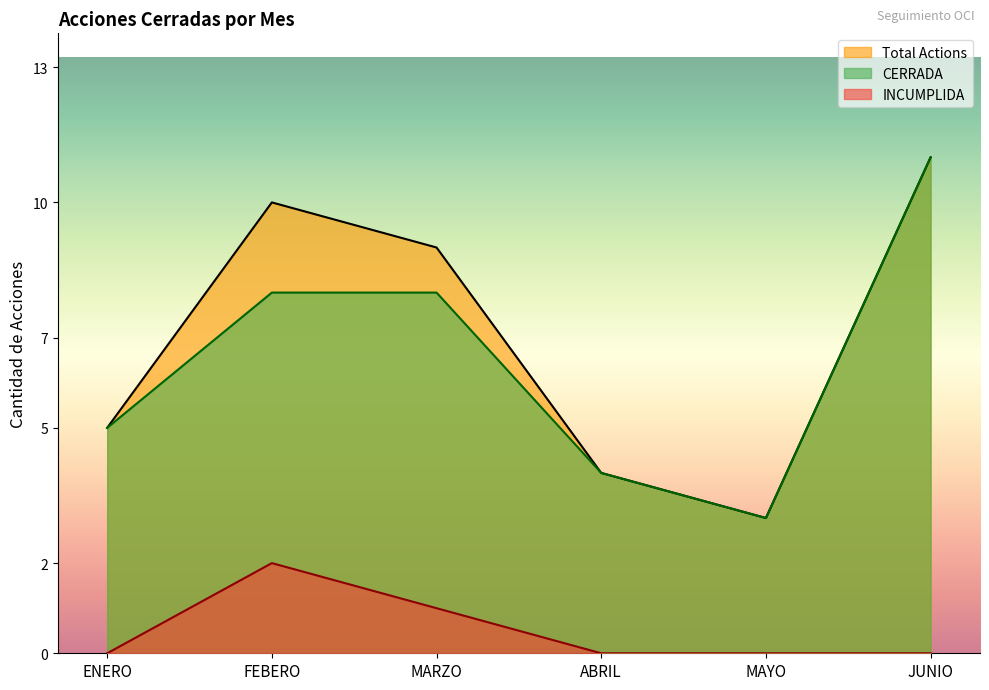

What is the label of the 6th point from the right?

ENERO